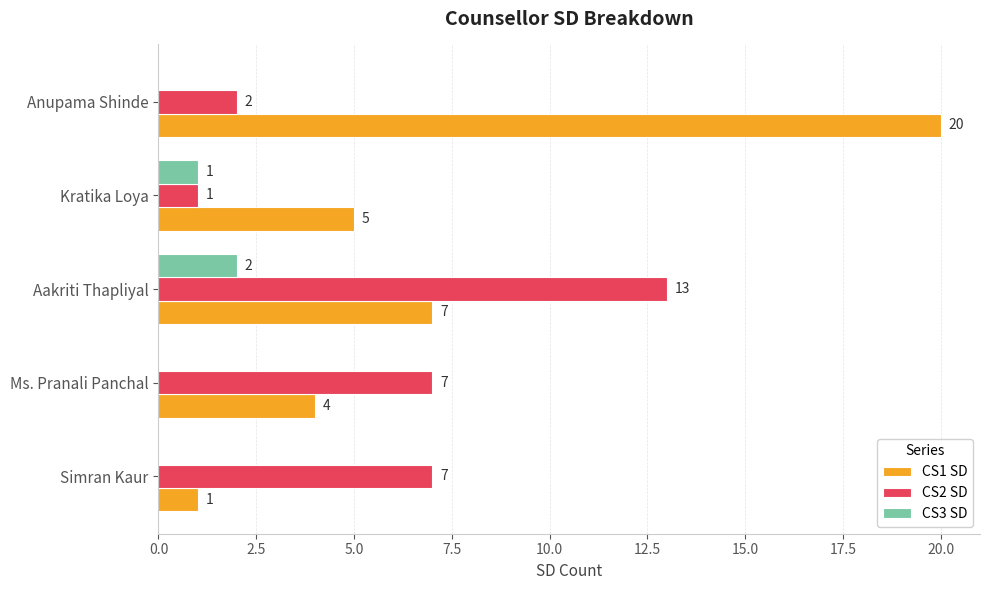

How many CS3 SD values are between 0 and 1?

4